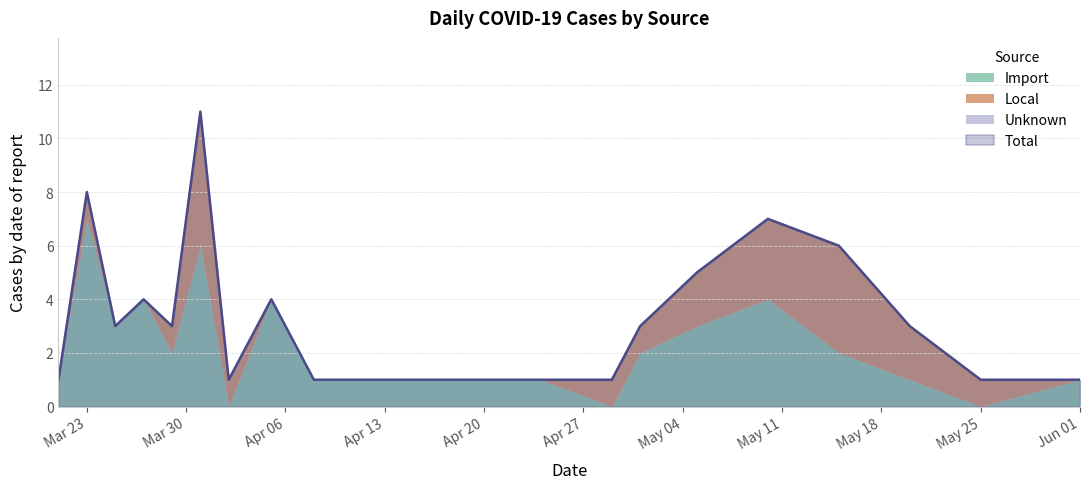

True or false: Import has more than 1 interior local peaks.

True